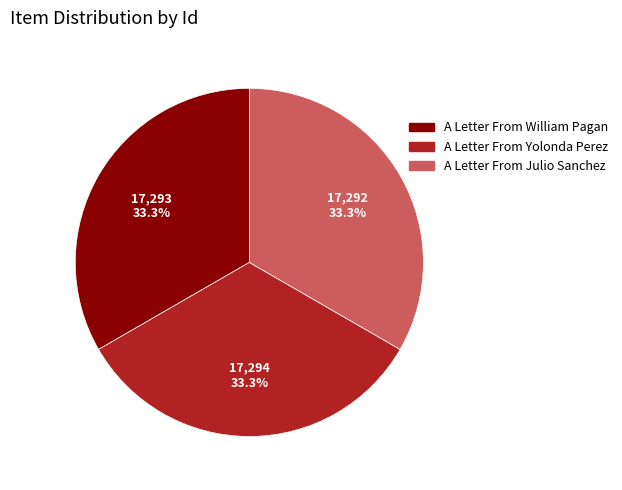

What portion of the pie excludes A Letter From Yolonda Perez?

66.7%